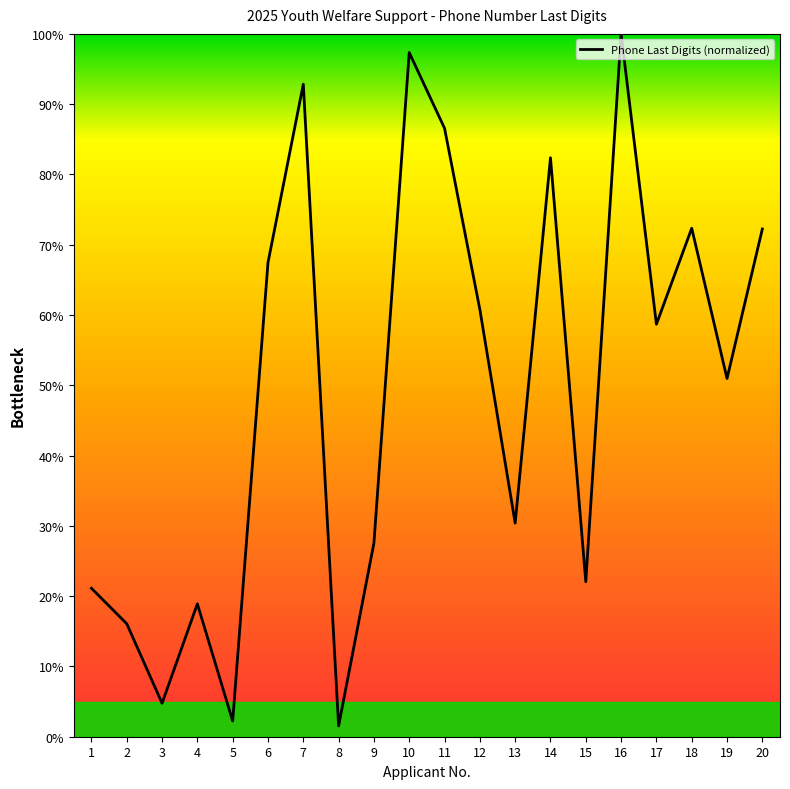

Where is the first local maximum?

4